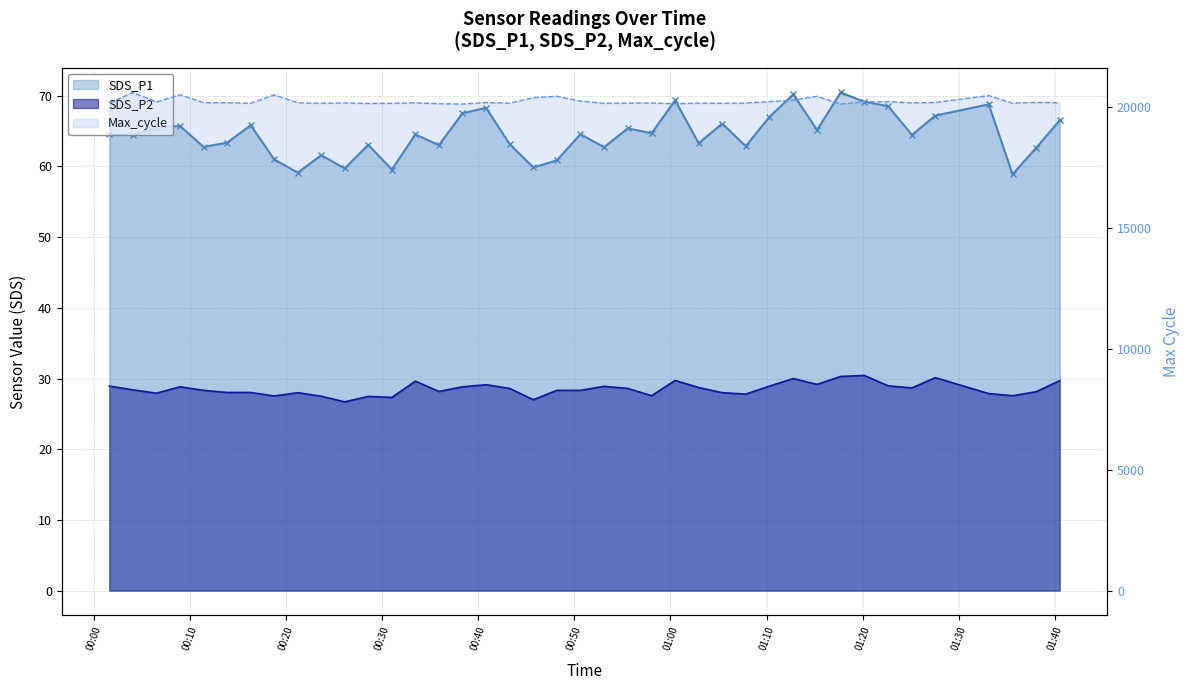

Does the chart have visible grid lines?

Yes